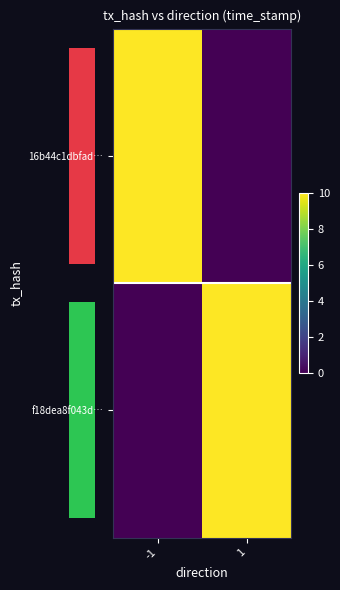

The 16b44c1dbfad… series shows 10.0 at -1. True or false?

True